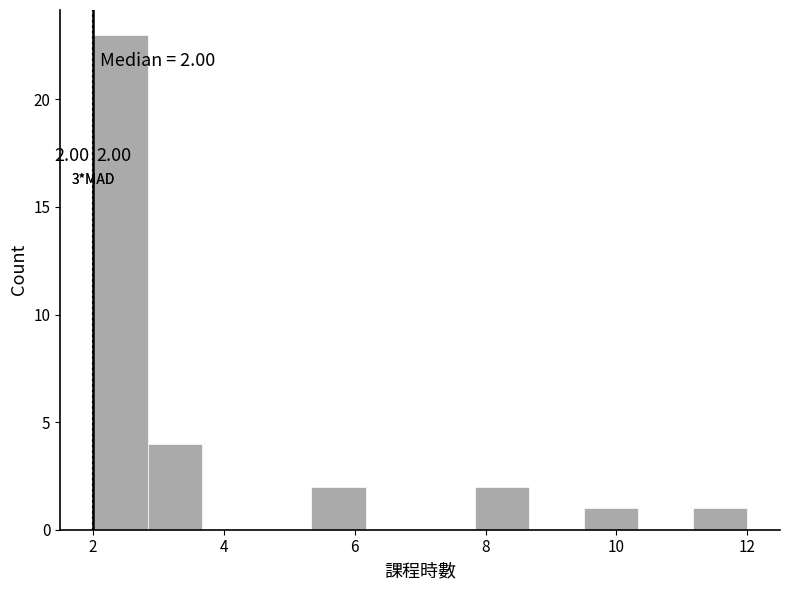

Which range on the x-axis has the tallest bar?

2.0 to 2.8